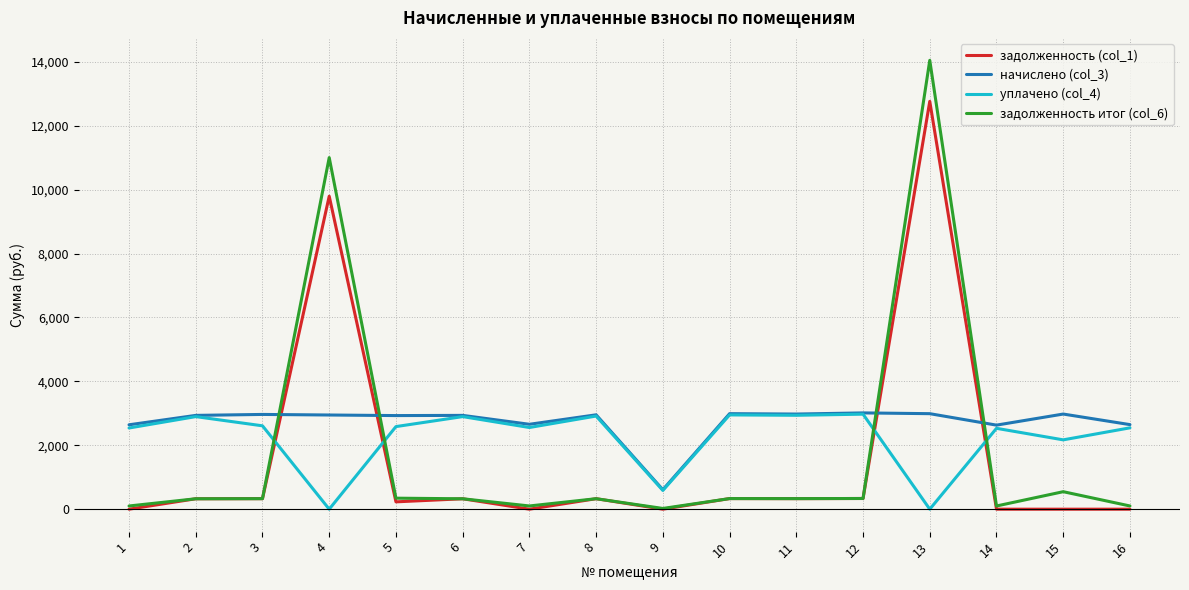

What is the highest value of the уплачено (col_4) series?

2974.0